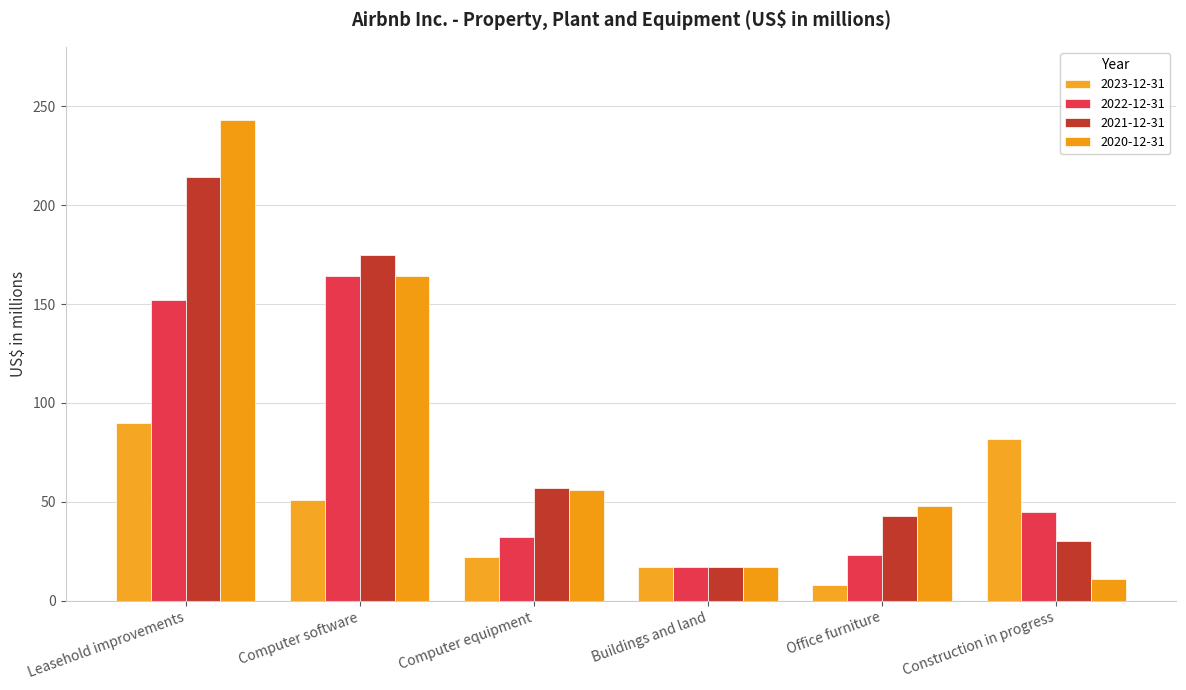

How many series are shown in this chart?

4